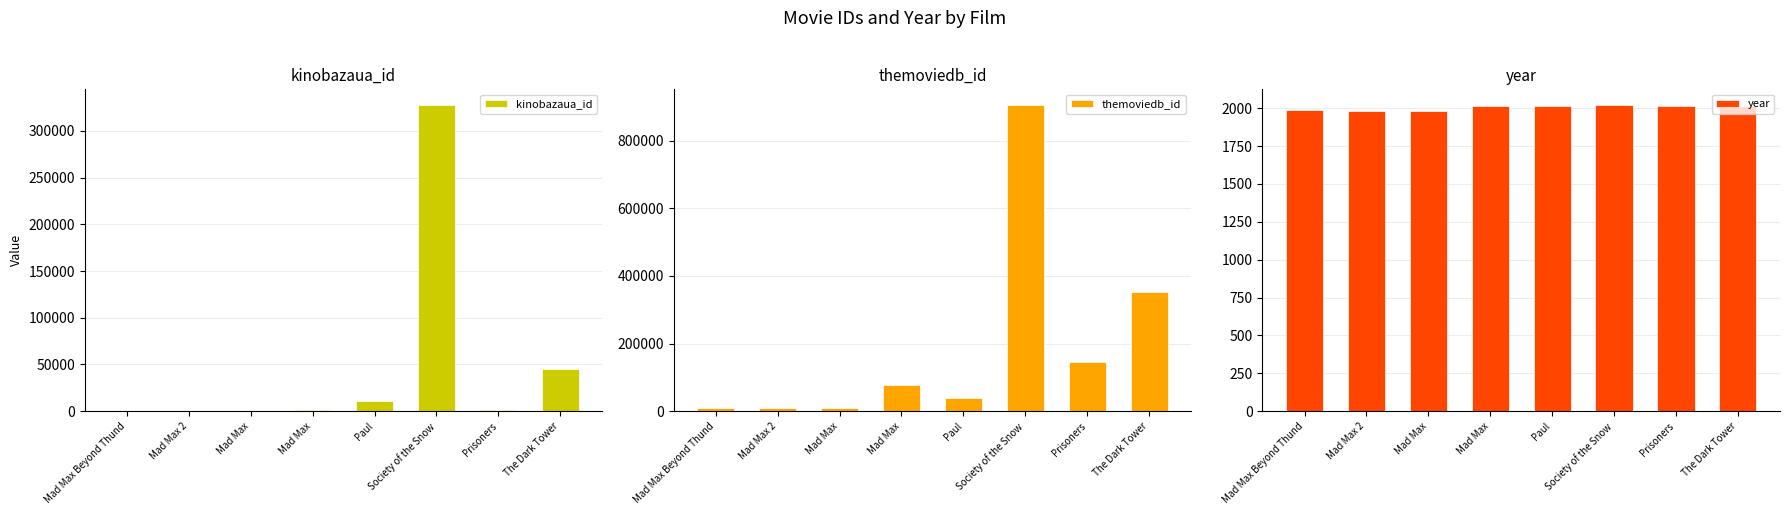

How many categories are shown in the chart?

8